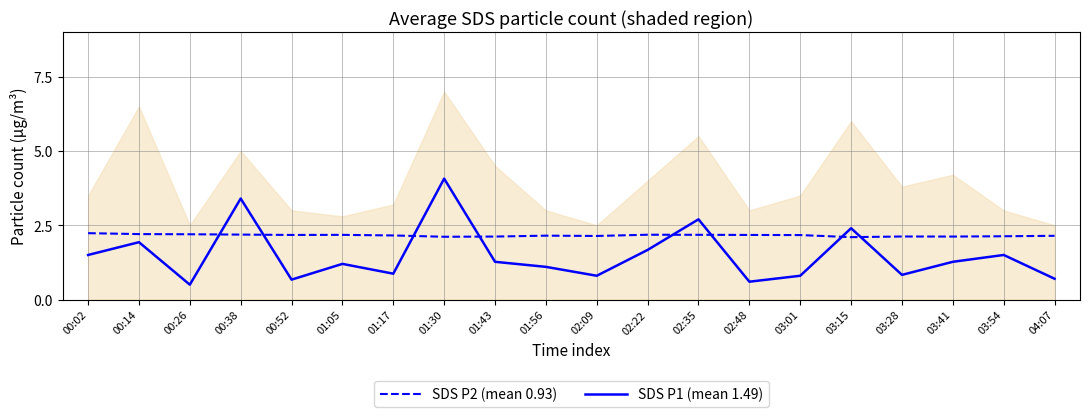

Is the value of SDS P1 (mean 1.49) at 01:30 greater than the value of SDS P2 (mean 0.93) at 03:41?

Yes